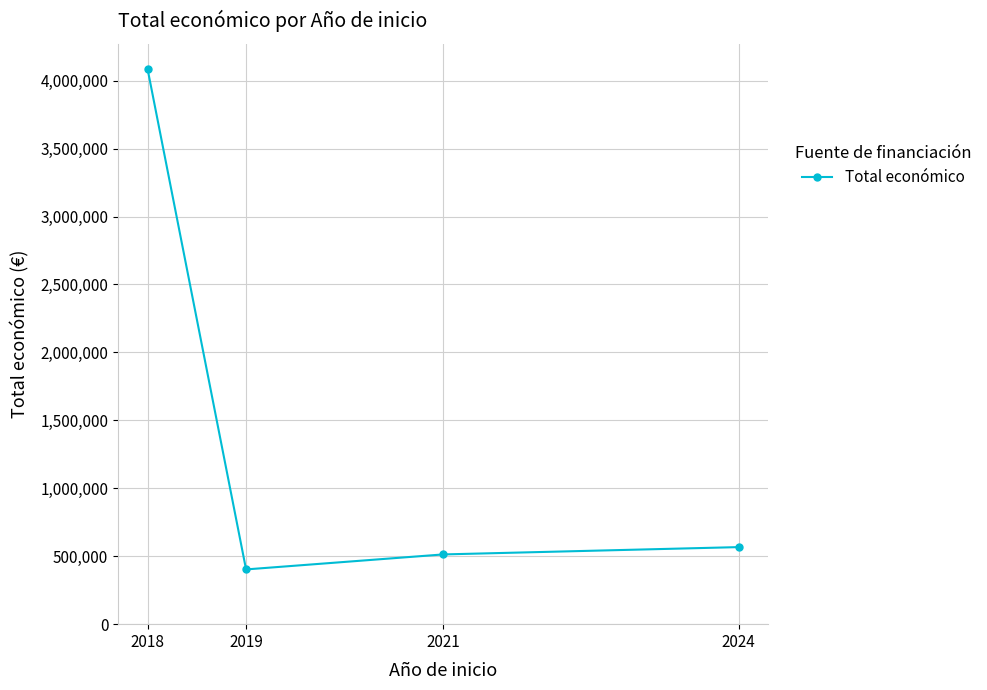

The value at 2018 is 4086375.5. True or false?

True